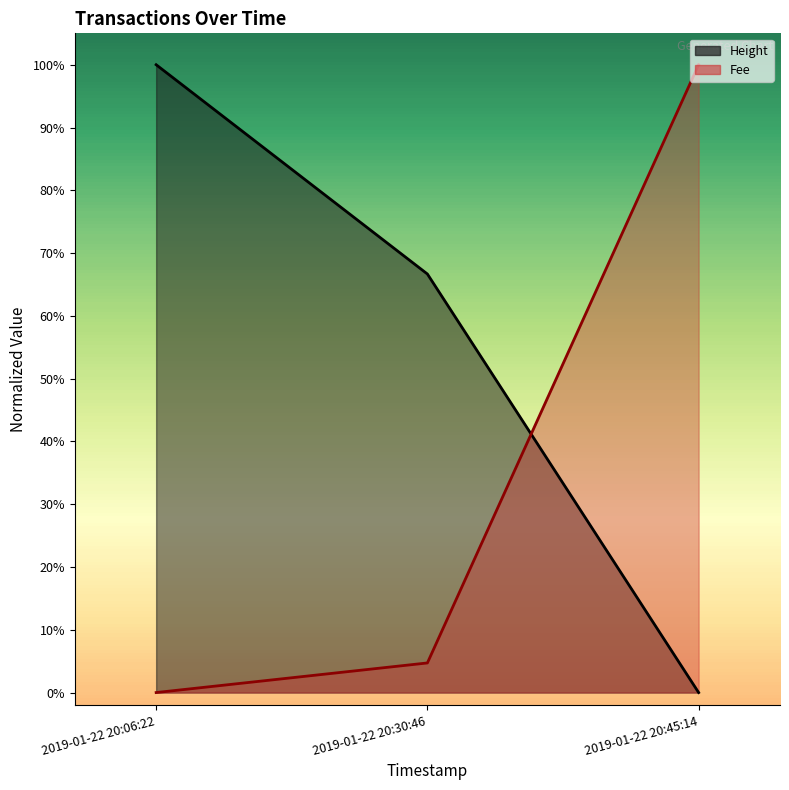

What are all the series names shown in the legend?

Height, Fee